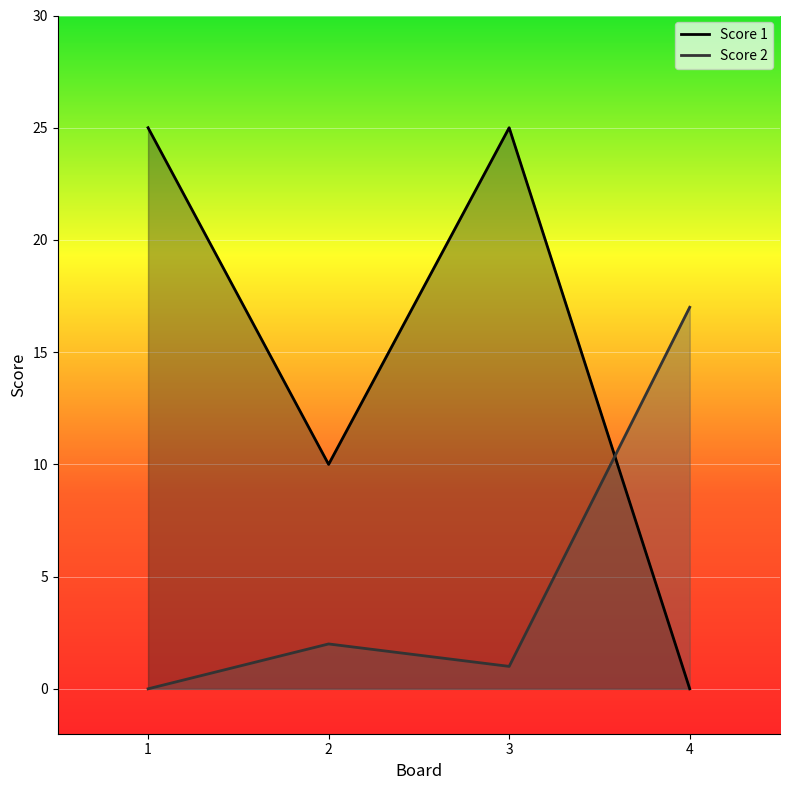

What is the difference between the highest and lowest values at 1?

25